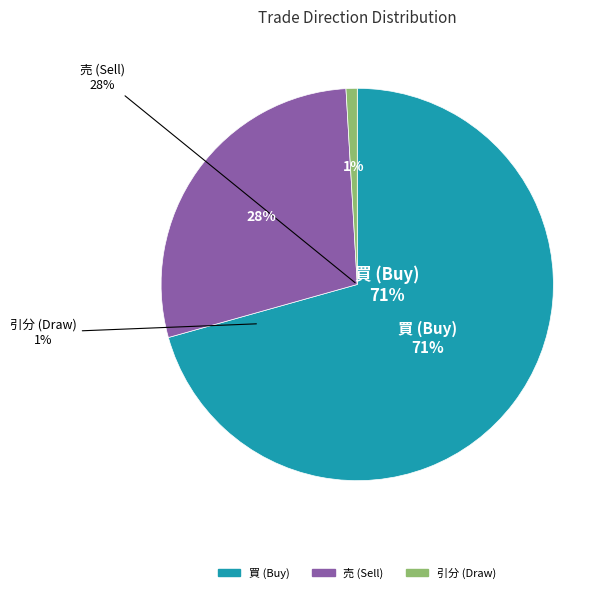

To the nearest percent, what is the difference between the largest and smallest slice percentages?

70%